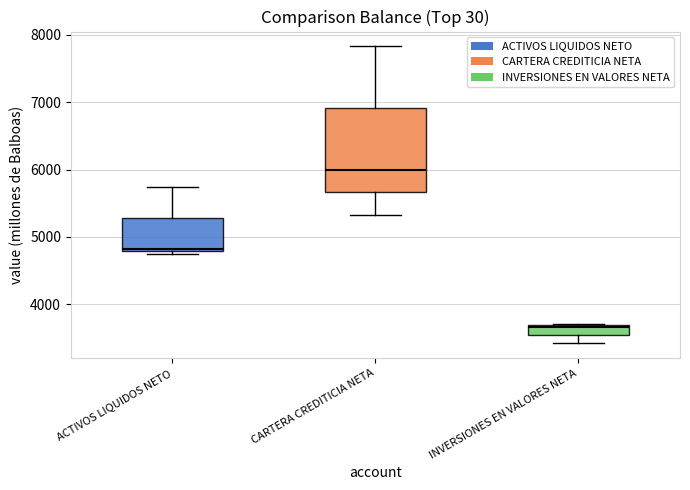

Which box's median line is the highest?

CARTERA CREDITICIA NETA